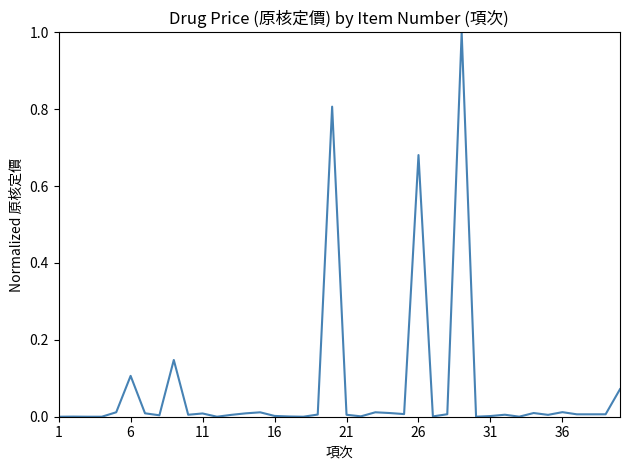

What is the greatest value displayed?

1.0